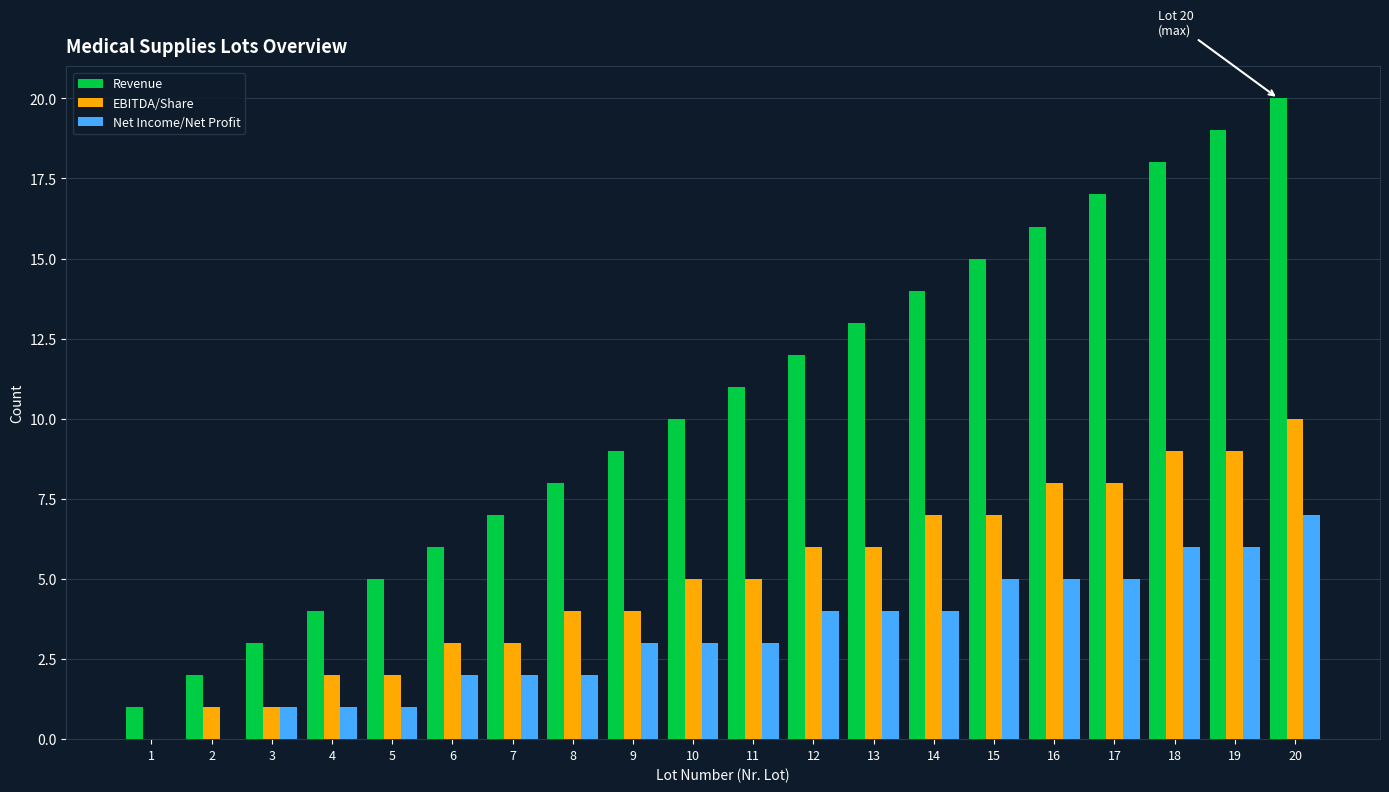

The EBITDA/Share series shows 2 at 9. True or false?

False